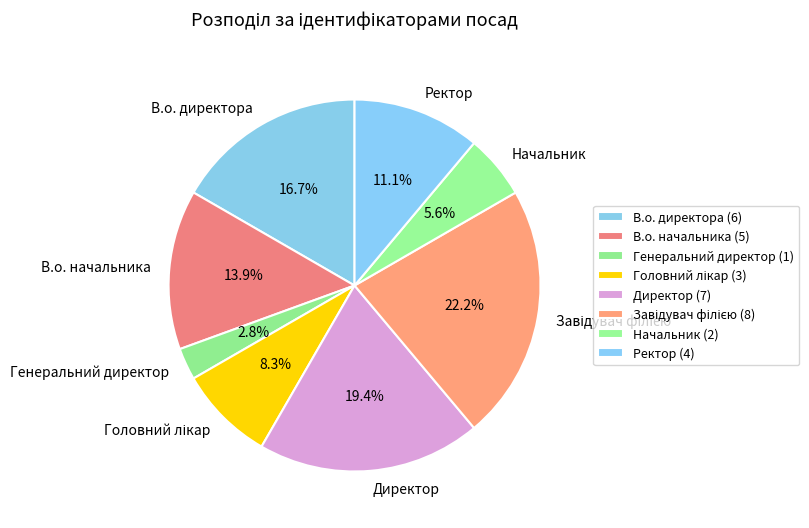

Is there any slice that represents more than half of the pie?

No